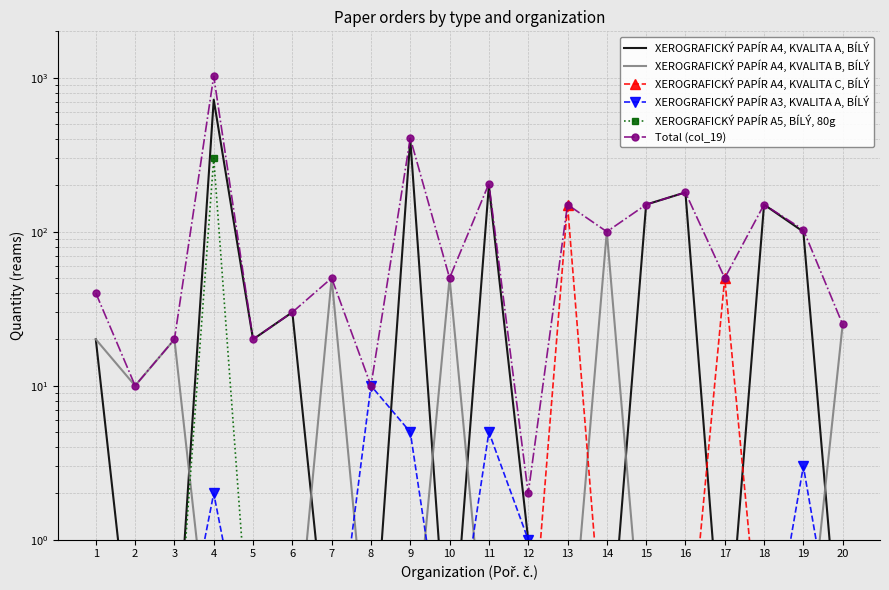

True or false: XEROGRAFICKÝ PAPÍR A5, BÍLÝ, 80g has a value of 0.1 at 8.

True